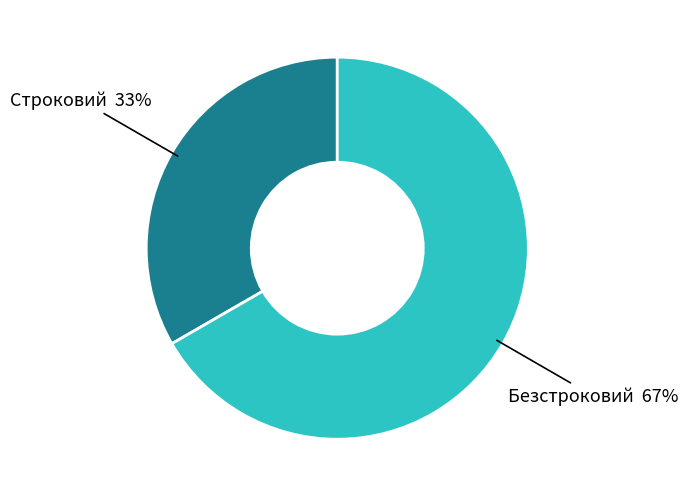

To the nearest percent, what is the average slice percentage?

50%